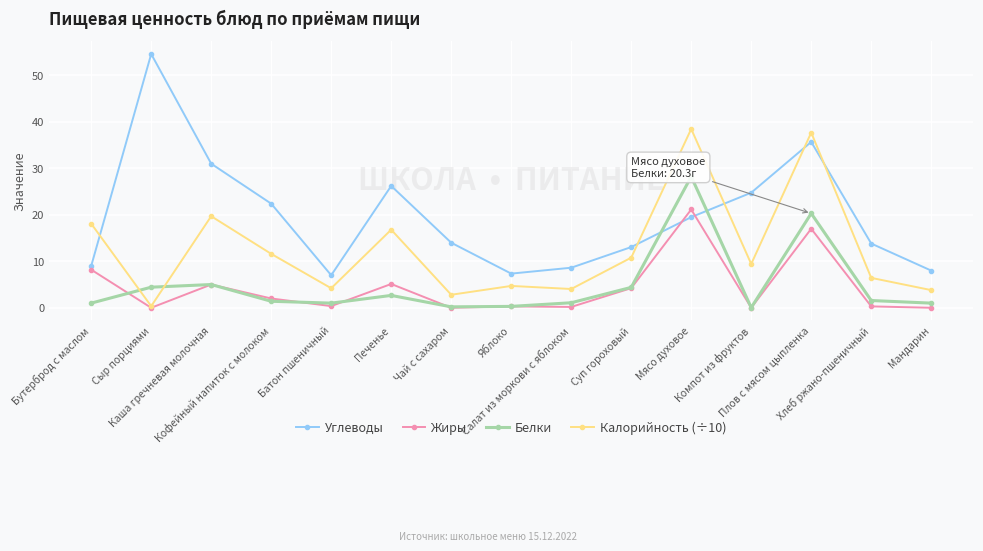

In Углеводы, how many points are higher than both neighbors (excluding endpoints)?

3